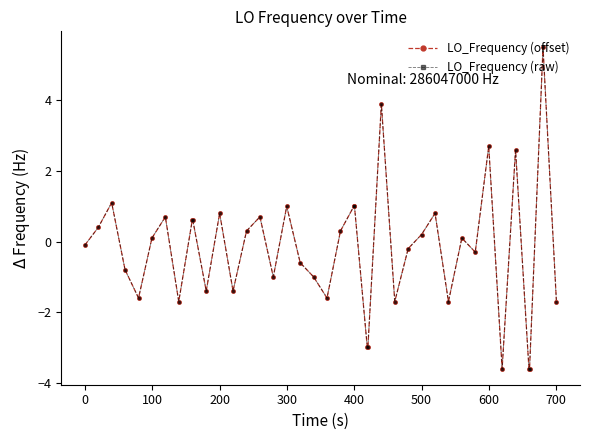

True or false: LO_Frequency (raw) and LO_Frequency (offset) cross at least once.

False